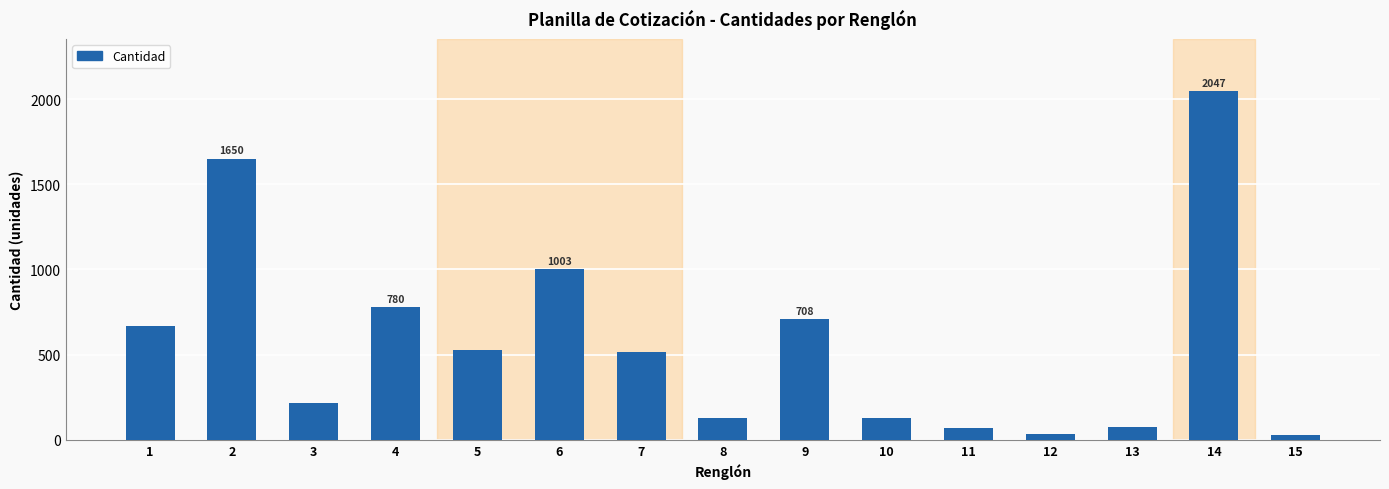

What is the value of the 7th bar from the left?

513